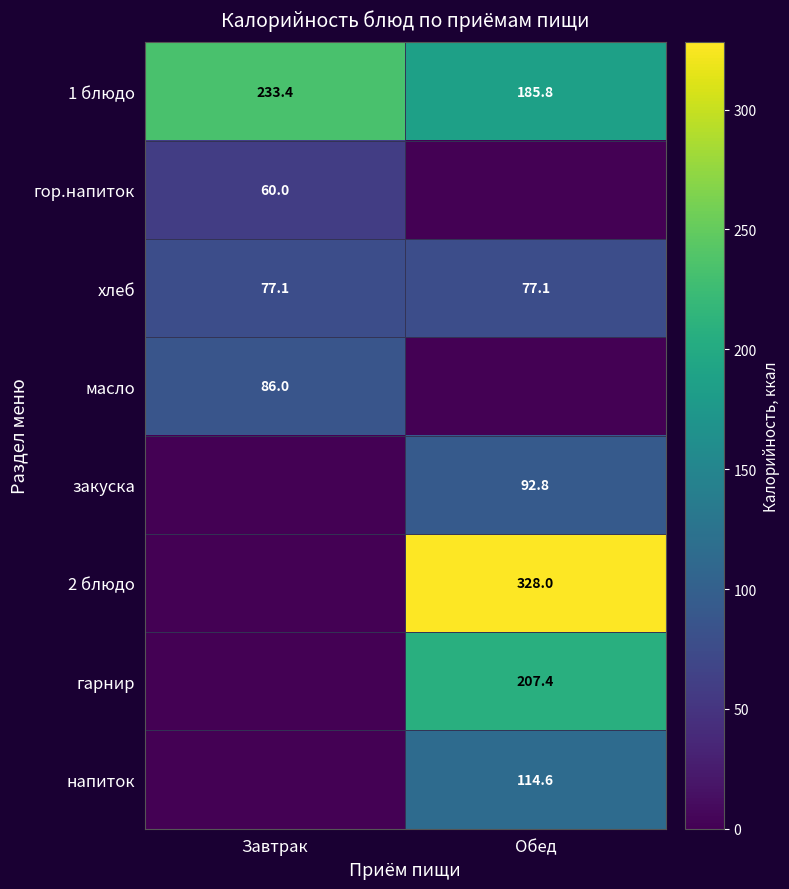

What is the maximum value for хлеб?

77.1